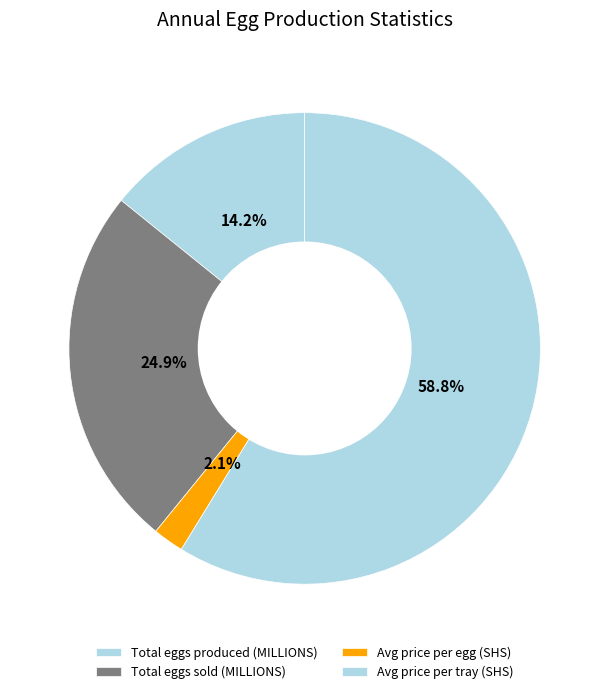

Which slice is the smallest?

Avg price per egg (SHS)